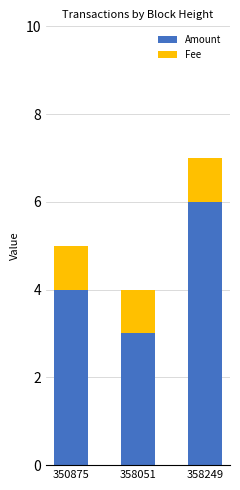

What is the highest value of the Amount series?

6